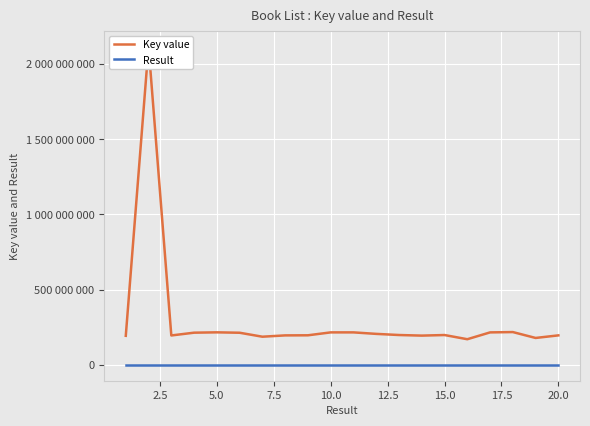

Which series has the widest spread of values?

Key value